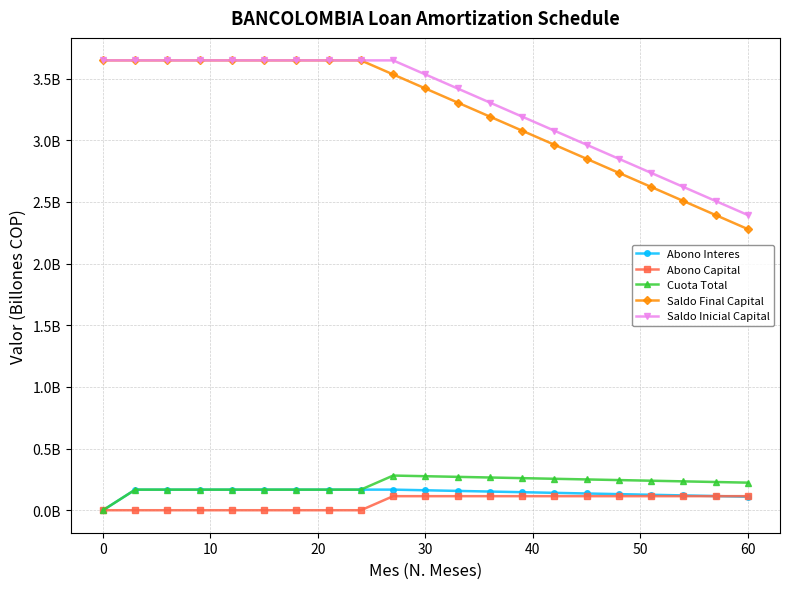

What are all the series names shown in the legend?

Abono Interes, Abono Capital, Cuota Total, Saldo Final Capital, Saldo Inicial Capital